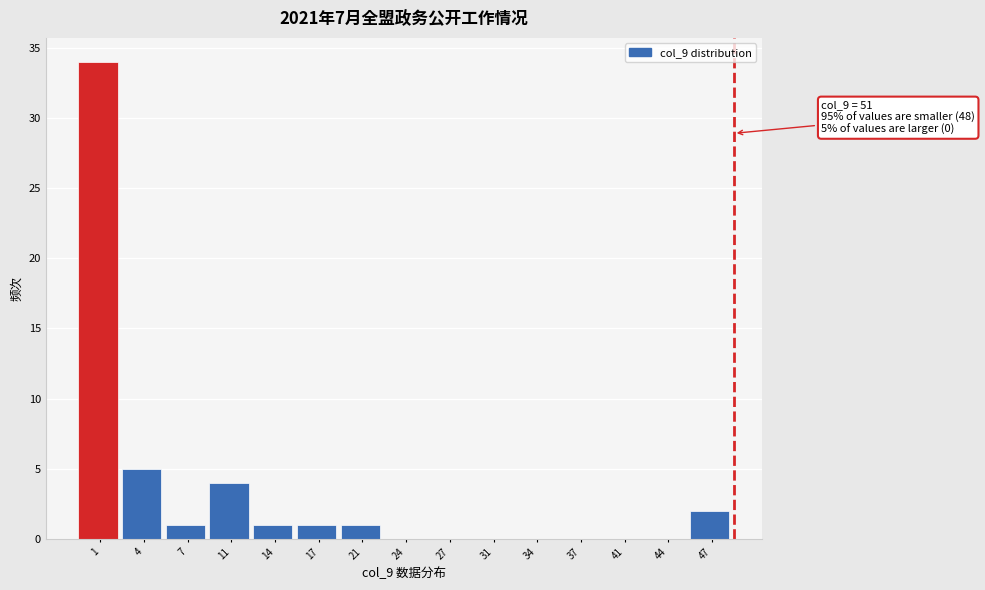

Reading left to right, transcribe all the data shown in this chart.

1=34	4=5	7=1	11=4	14=1	17=1	21=1	24=0	27=0	31=0	34=0	37=0	41=0	44=0	47=2